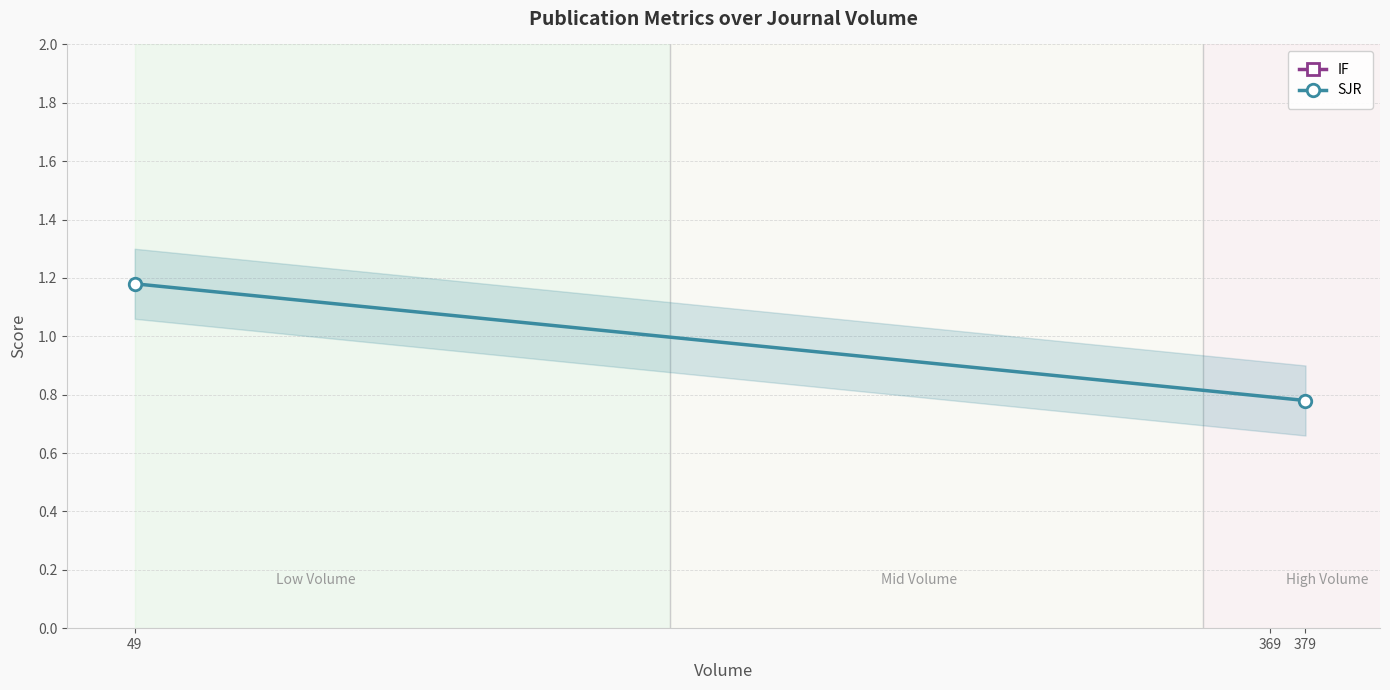

Is the value of SJR at 49 greater than the value of IF at 49?

No